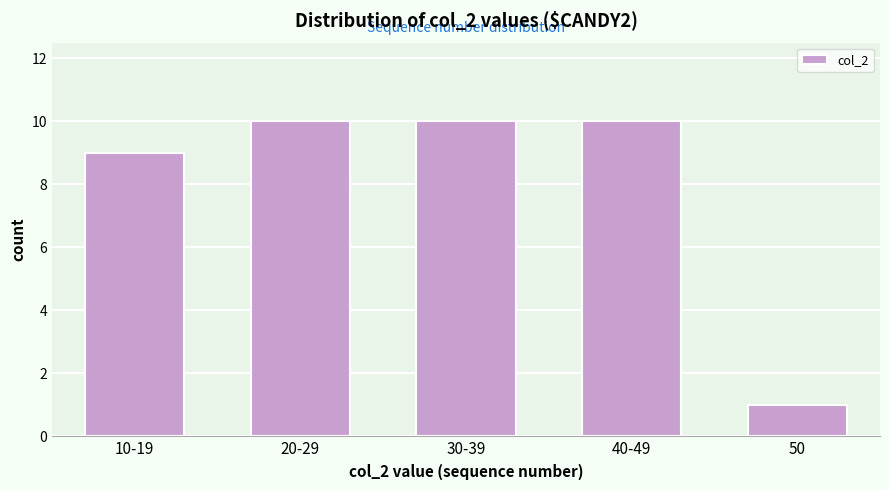

Reading left to right, what are all the values shown in this chart?

10-19=9	20-29=10	30-39=10	40-49=10	50=1